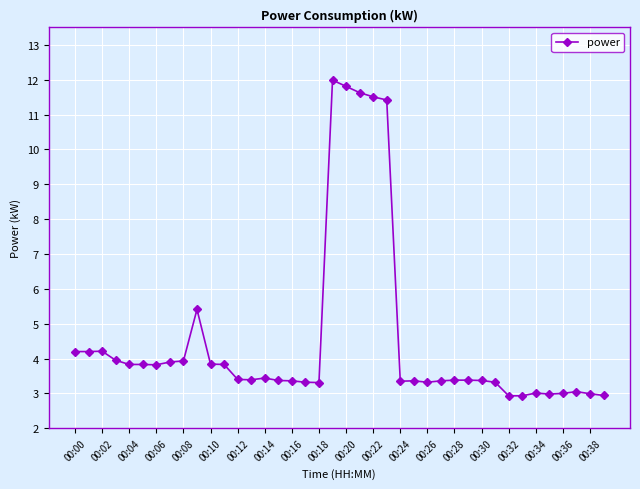

True or false: there are more than 1 points higher than both neighbors.

True